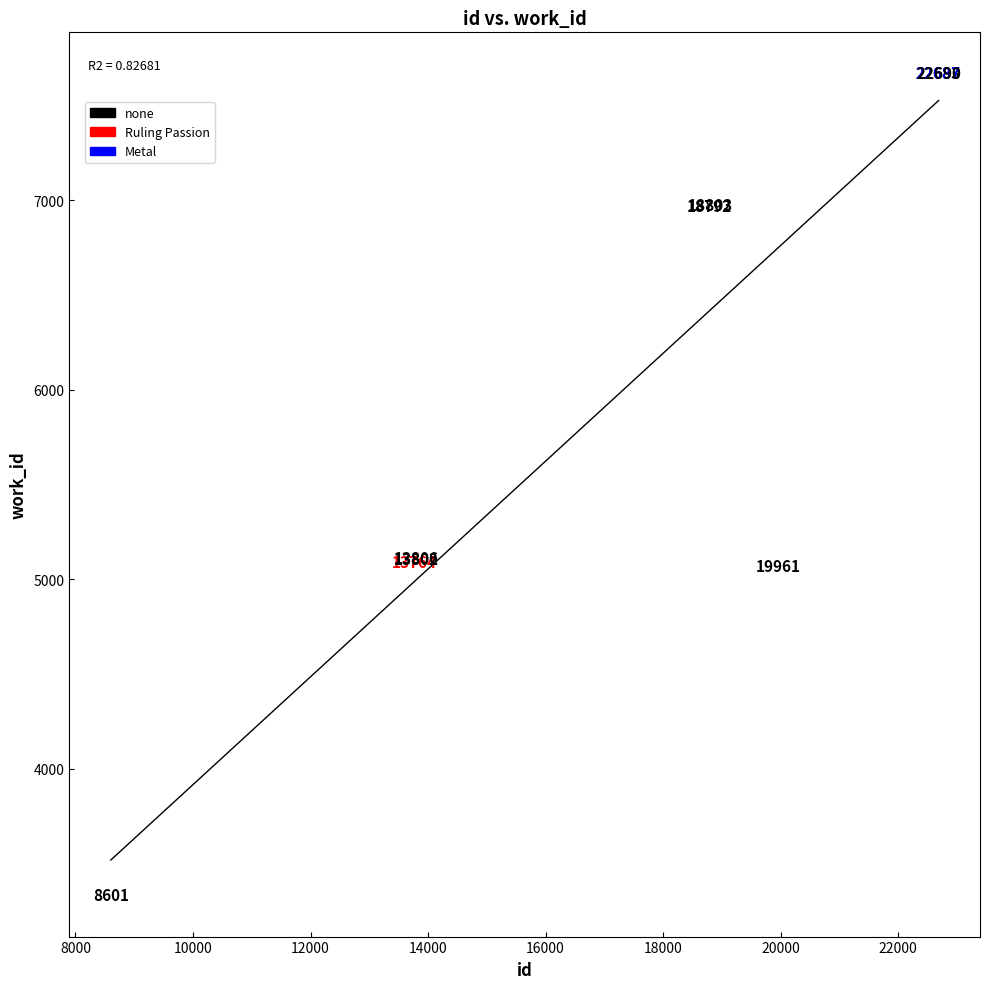

What Y value in the scatter plot is closest to 5500?

5110